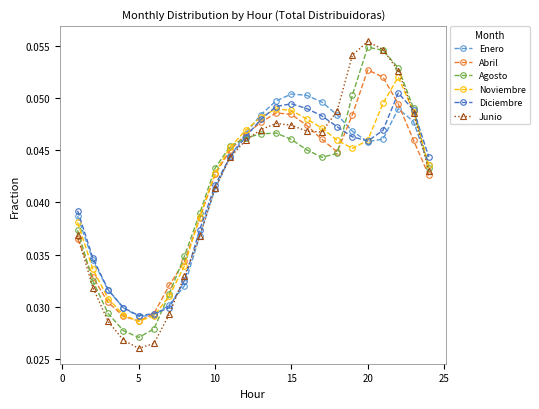

Which series has the widest spread of values?

Junio